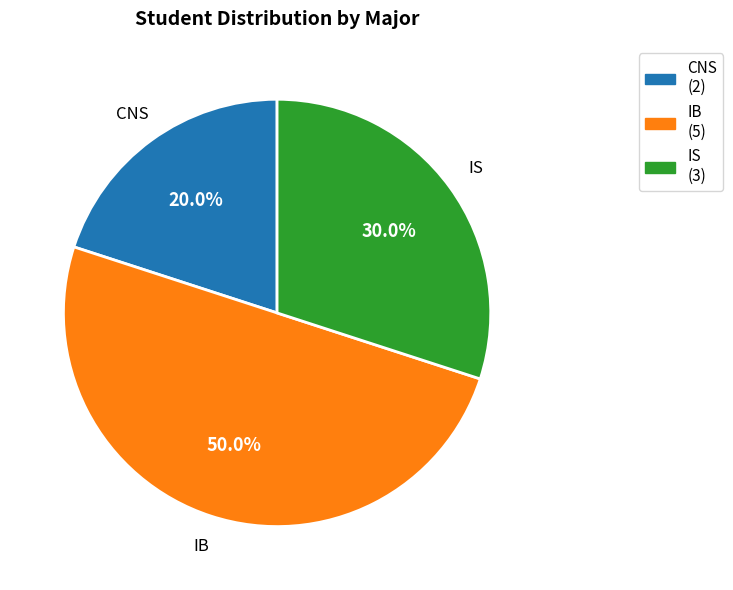

What is the largest slice in the pie chart?

IB